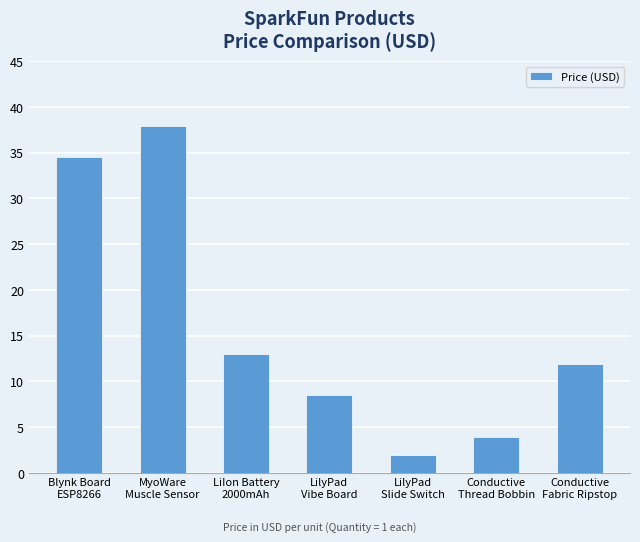

What is the greatest value displayed?

38.0